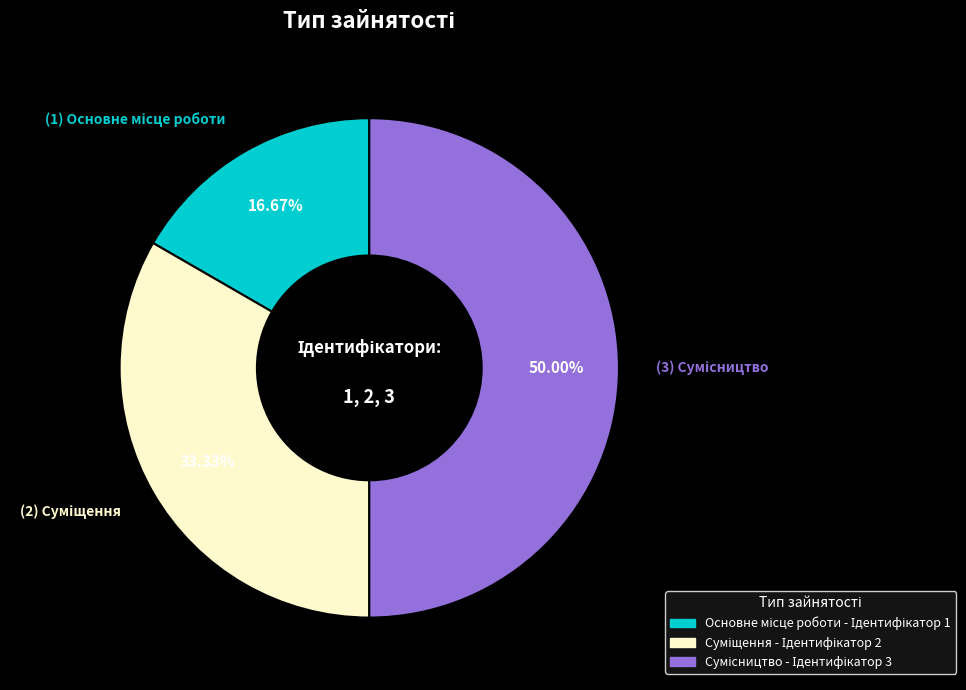

Is it true that Суміщення is 20% of the pie?

False